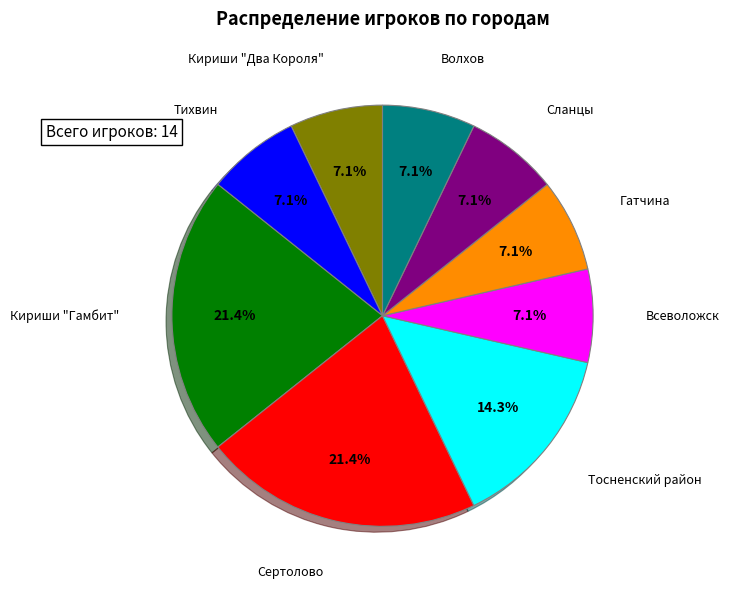

Is there a majority slice in this chart?

No